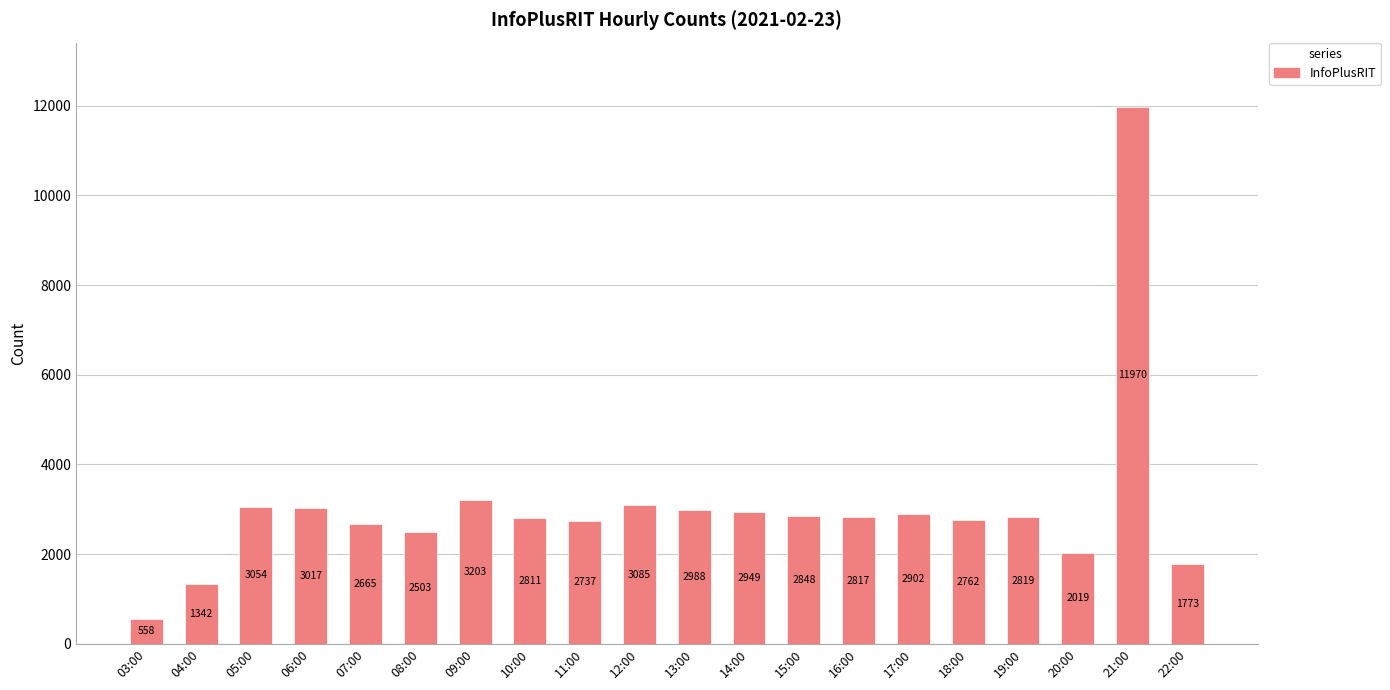

Reading right to left, list all the values displayed in this chart.

22:00=1773	21:00=11970	20:00=2019	19:00=2819	18:00=2762	17:00=2902	16:00=2817	15:00=2848	14:00=2949	13:00=2988	12:00=3085	11:00=2737	10:00=2811	09:00=3203	08:00=2503	07:00=2665	06:00=3017	05:00=3054	04:00=1342	03:00=558